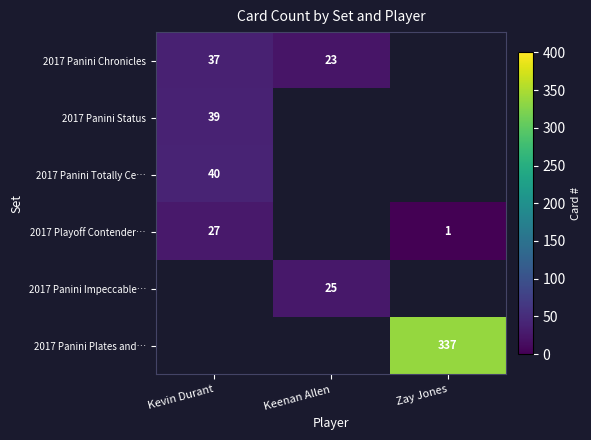

How many data points does each series have?

3